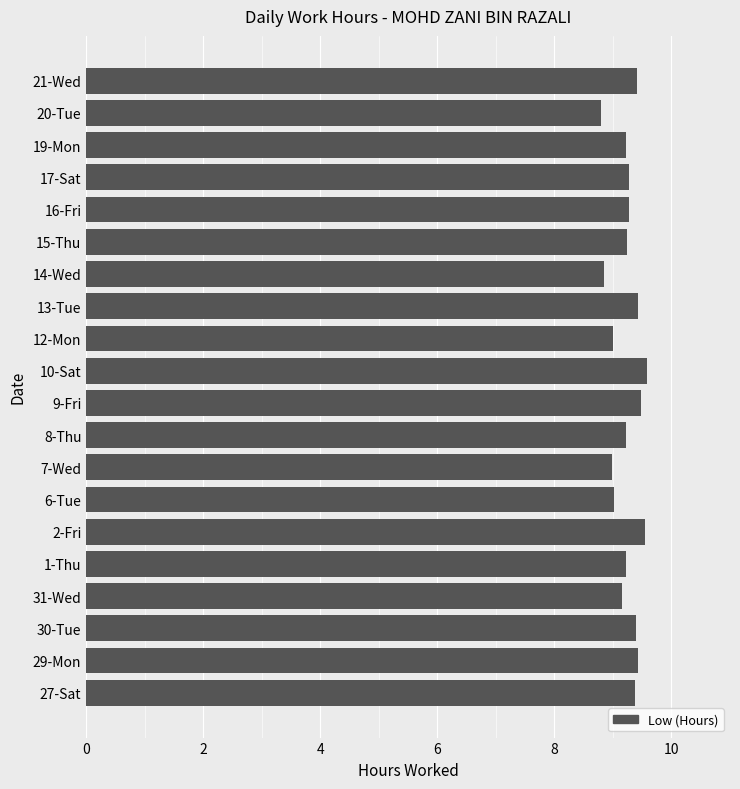

What is the sum of the values at 20-Tue and 8-Thu?

18.0